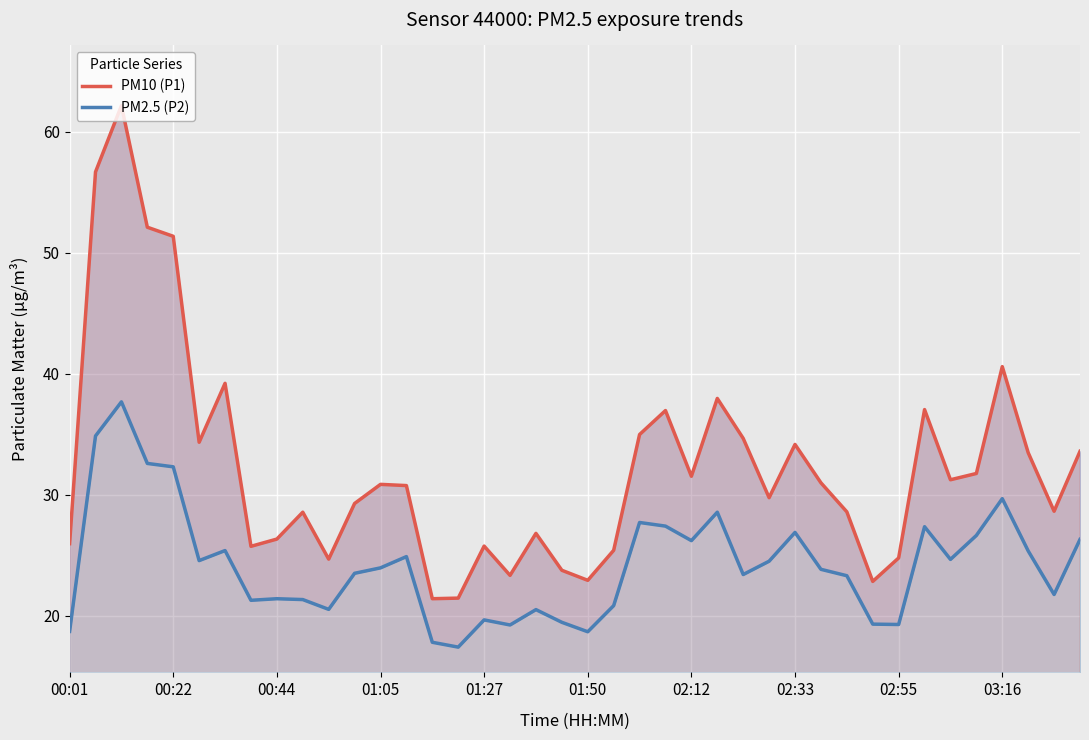

Reading right to left, transcribe all the data shown in this chart.

PM10 (P1): 33.6	28.6	33.5	40.6	31.8	31.2	37.0	24.8	22.8	28.6	31.0	34.1	29.8	34.6	38.0	31.5	37.0	35.0	25.4	22.9	23.8	26.8	23.3	25.8	21.4	21.4	30.8	30.9	29.3	24.7	28.6	26.3	25.7	39.2	34.3	51.4	52.1	62.1	56.7	25.9
PM2.5 (P2): 26.3	21.8	25.4	29.7	26.6	24.6	27.4	19.3	19.3	23.3	23.8	26.9	24.5	23.4	28.6	26.2	27.4	27.7	20.8	18.7	19.4	20.5	19.2	19.6	17.4	17.8	24.9	23.9	23.5	20.5	21.3	21.4	21.3	25.4	24.6	32.3	32.6	37.7	34.9	18.7